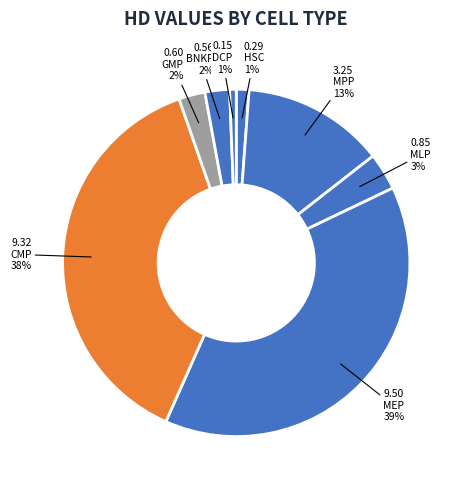

Approximately how many times larger is the value at GMP compared to CMP?

0.1